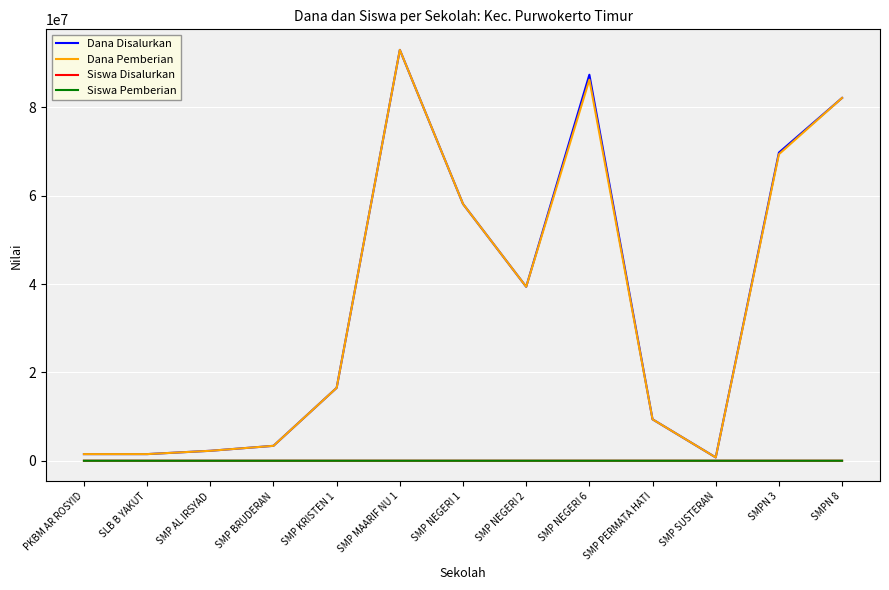

Between SLB B YAKUT and SMPN 3, which series saw the biggest shift?

Dana Disalurkan